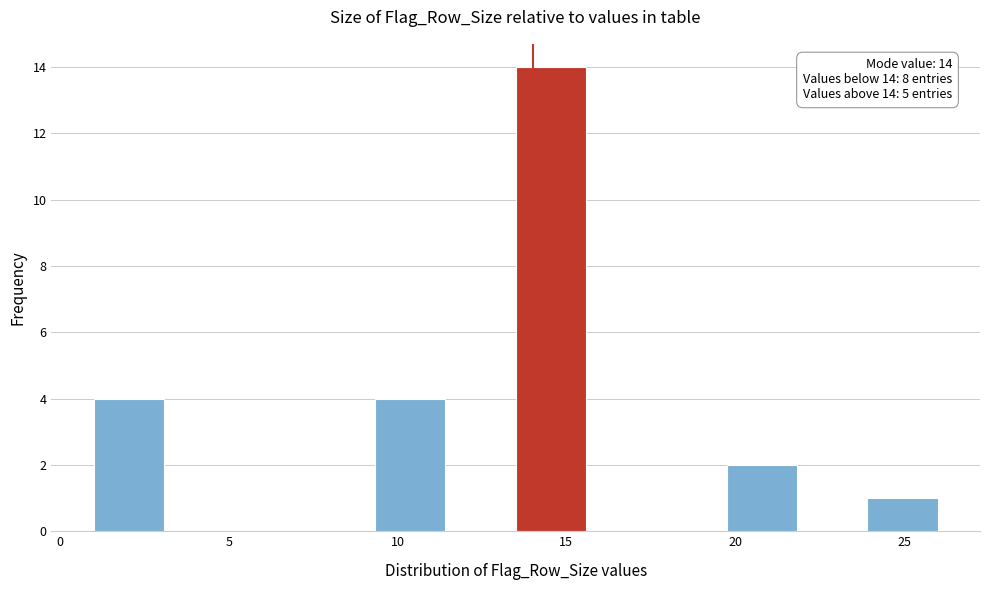

Which range on the x-axis has the tallest bar?

13.5 to 15.5